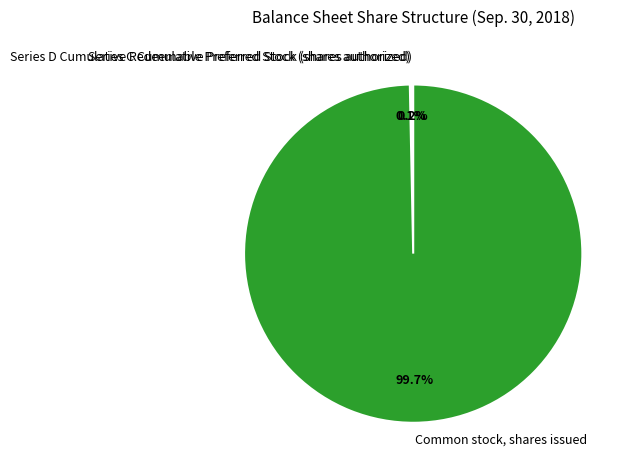

Is there a majority slice in this chart?

Yes